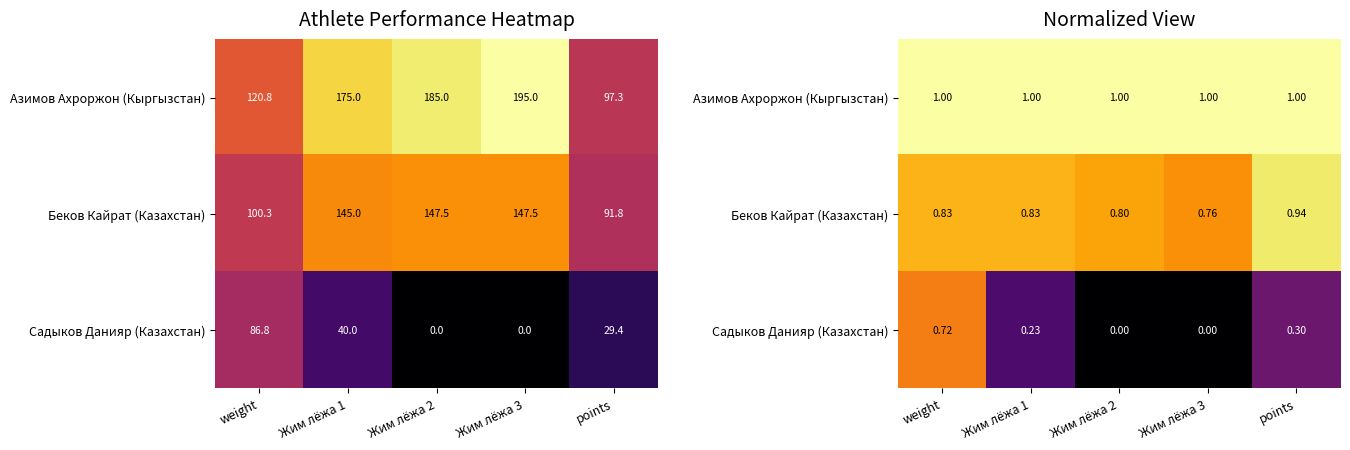

What is the sum of the Азимов Ахроржон (Кыргызстан) values at Жим лёжа 3 and points?

2.0